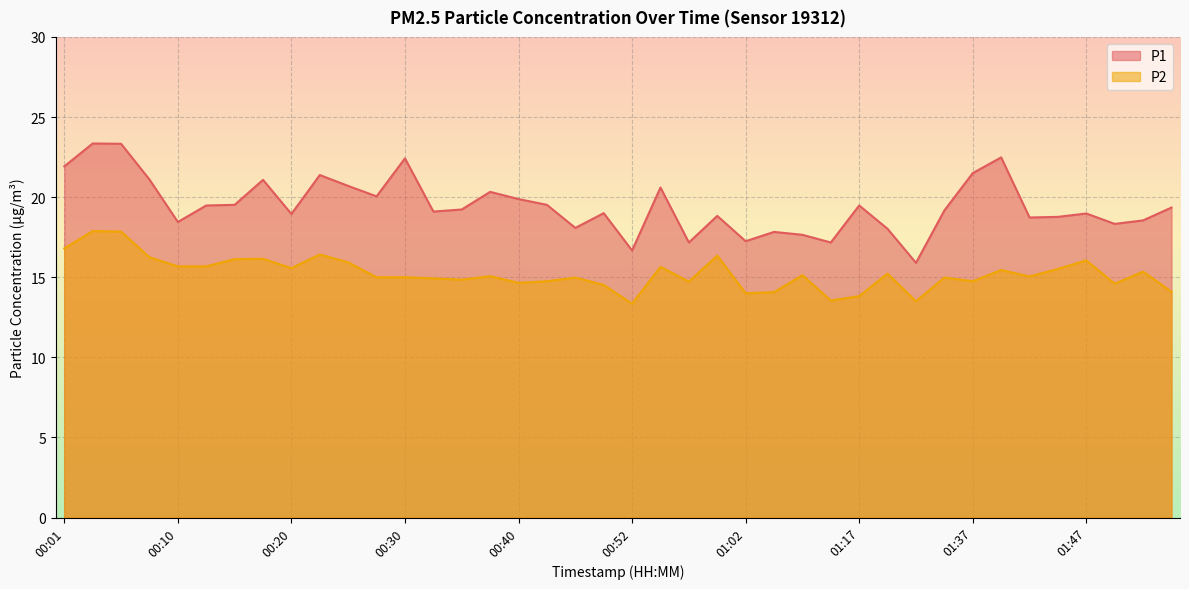

Rank the series by their maximum value, from lowest to highest.

P2, P1